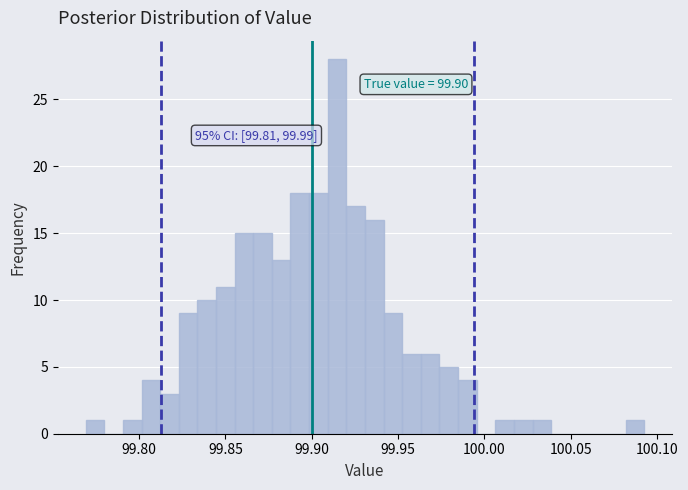

Read against the x-axis, roughly where is the centre of the tallest bar?

99.915